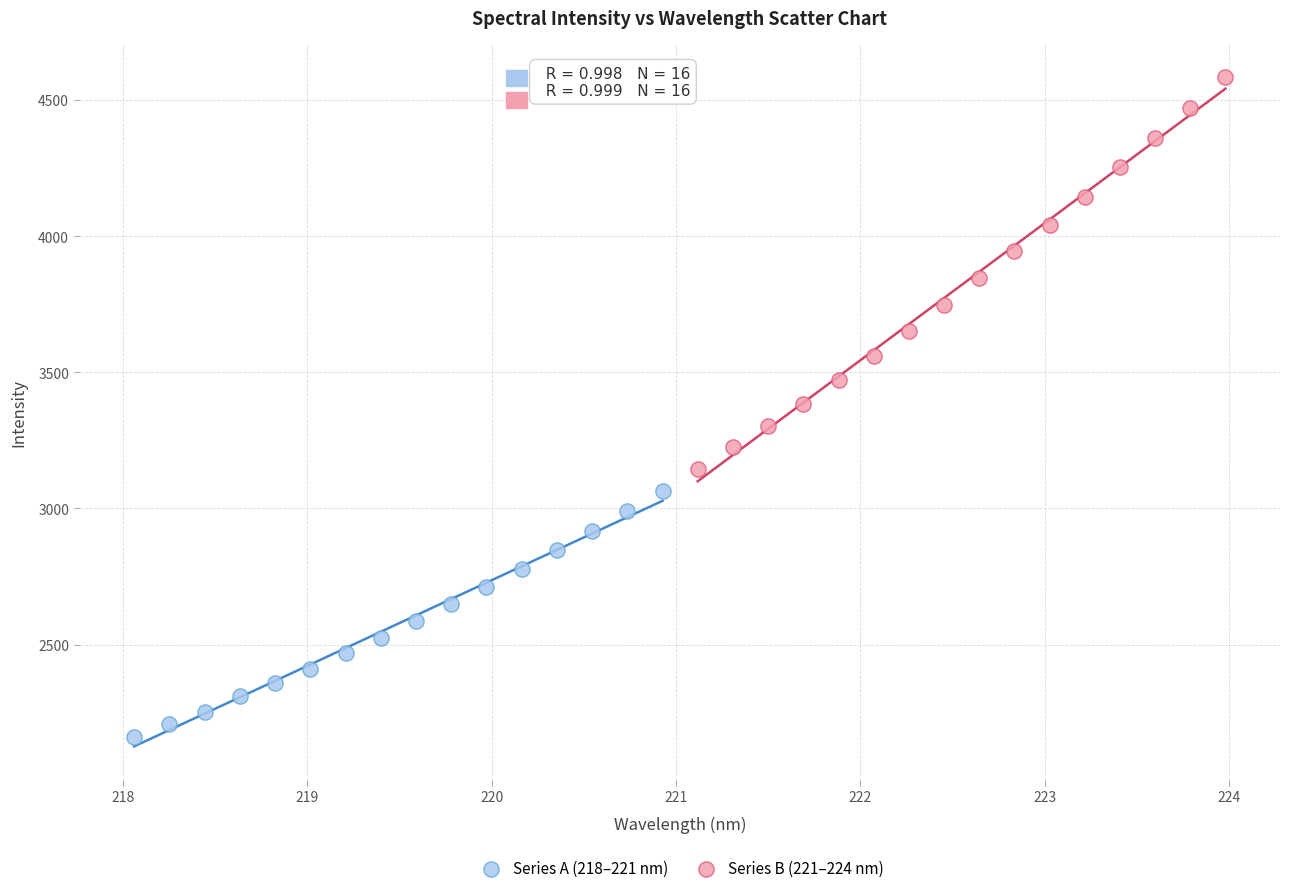

Which series contains the lowest Y value?

Series A (218–221 nm)